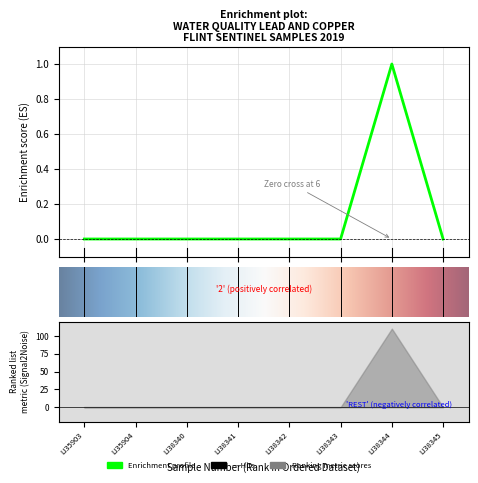

Which has a higher value, 6 or 7?

6